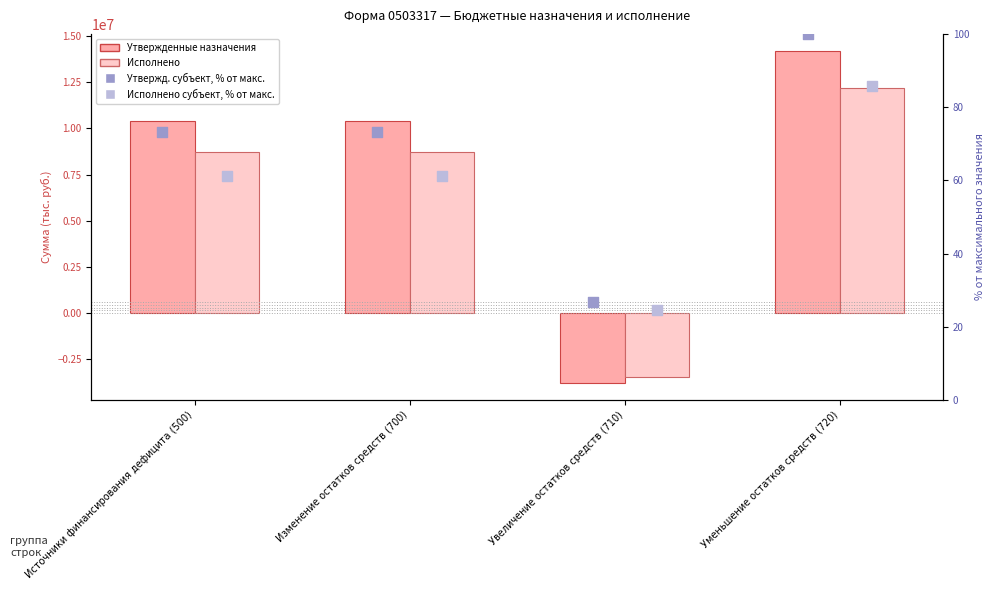

Which series has the widest spread of Y values?

Утвержденные назначения